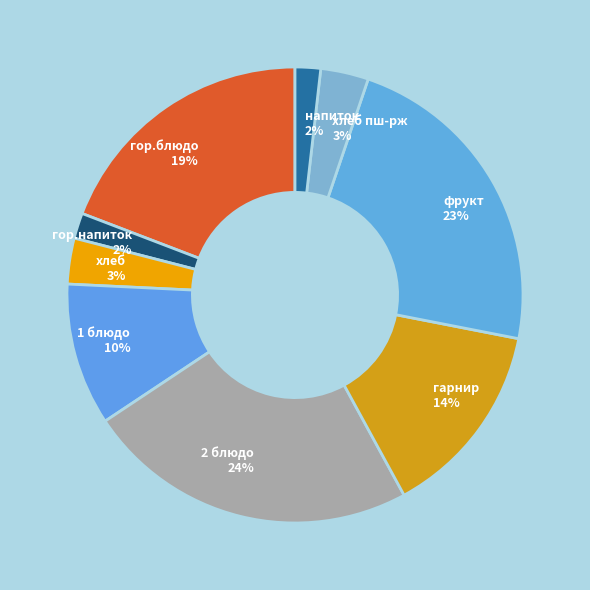

Which category has the biggest portion of the pie?

2 блюдо